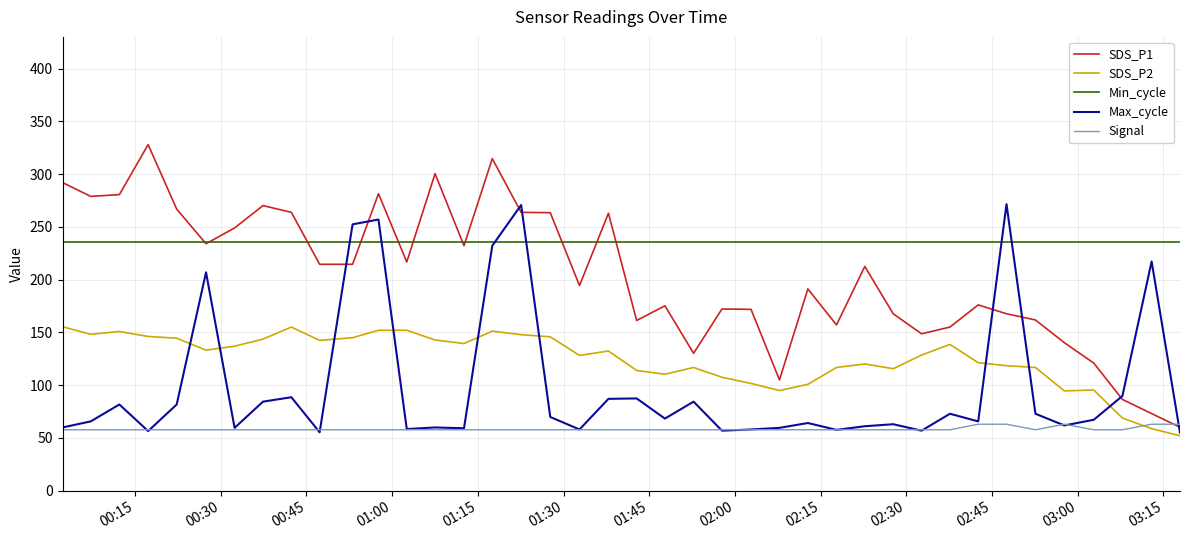

True or false: Min_cycle and SDS_P2 cross at least once.

False